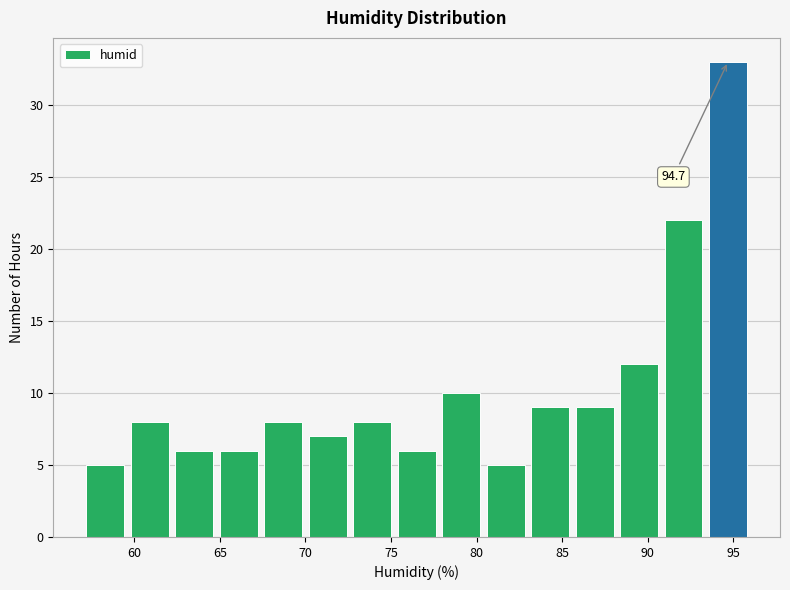

Which range on the x-axis has the tallest bar?

93.4 to 96.0